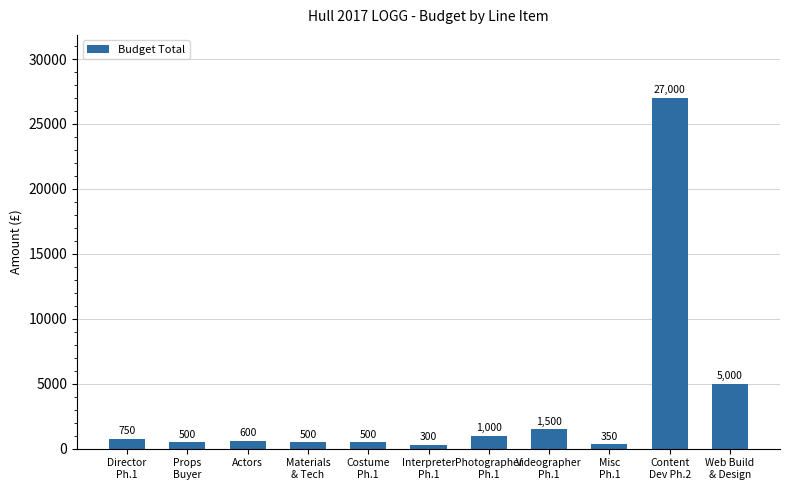

What is the label of the 11th bar from the left?

Web Build
& Design